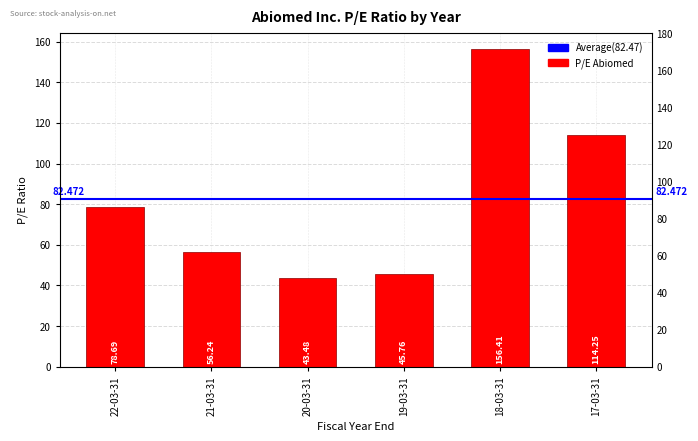

How many bars are there in total?

6